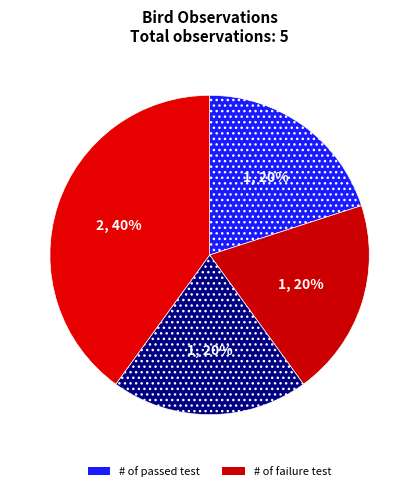

To the nearest percent, what is the average slice percentage?

25%